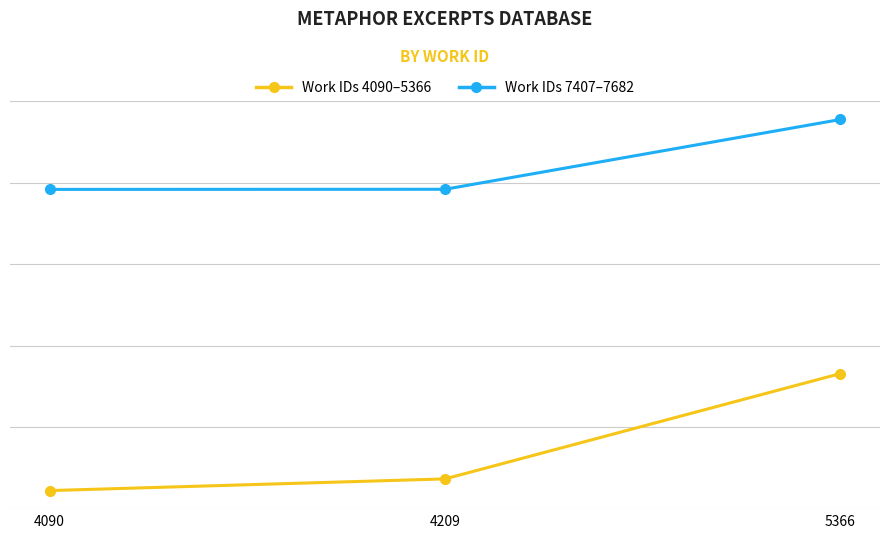

Is this an area chart (filled region under the line)?

No